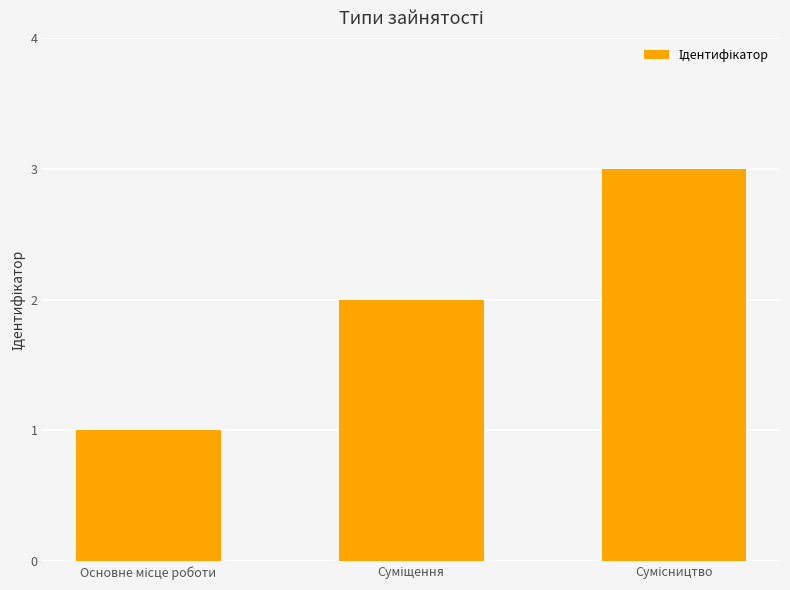

What is the sum of all values?

6